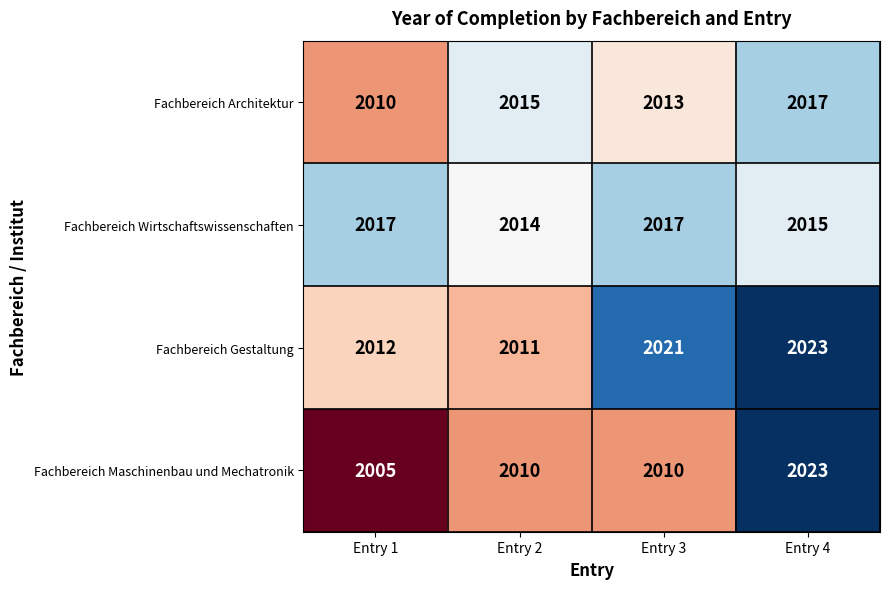

Rank the series at Entry 3 from highest to lowest value.

Fachbereich Gestaltung, Fachbereich Wirtschaftswissenschaften, Fachbereich Architektur, Fachbereich Maschinenbau und Mechatronik